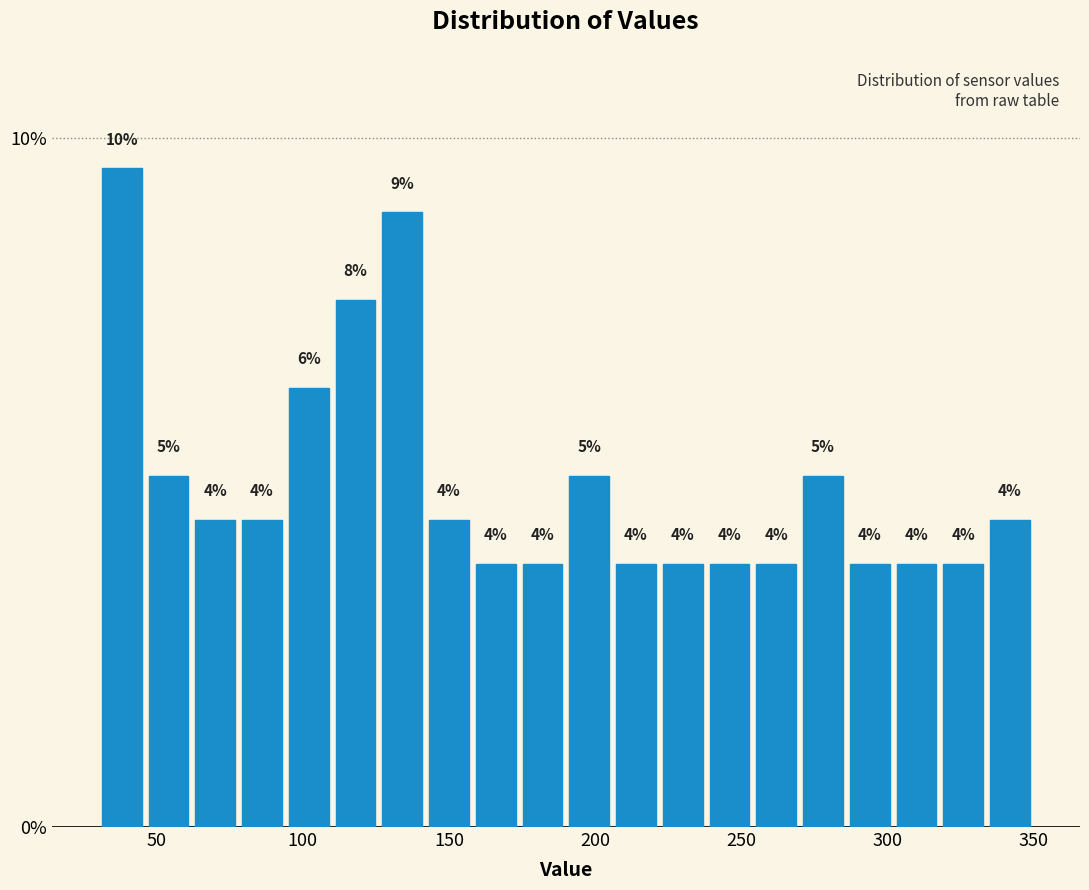

Around what value on the x-axis is the tallest bar? Give the approximate position of its centre, as read against the axis.

40